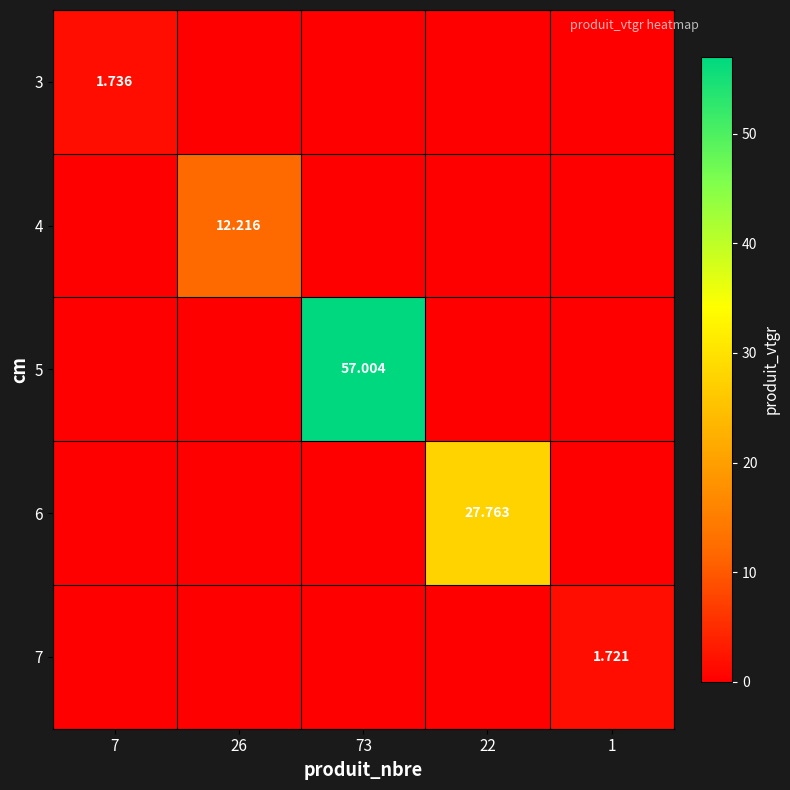

The 7 series shows 0.9 at 26. True or false?

False